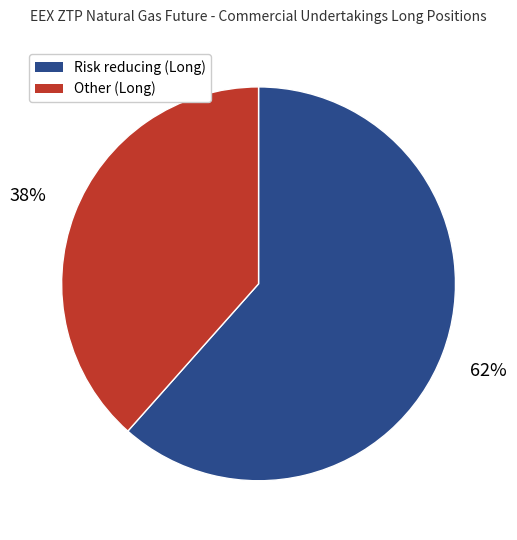

Combined, do Risk reducing (Long) and Other (Long) account for over 50%?

Yes